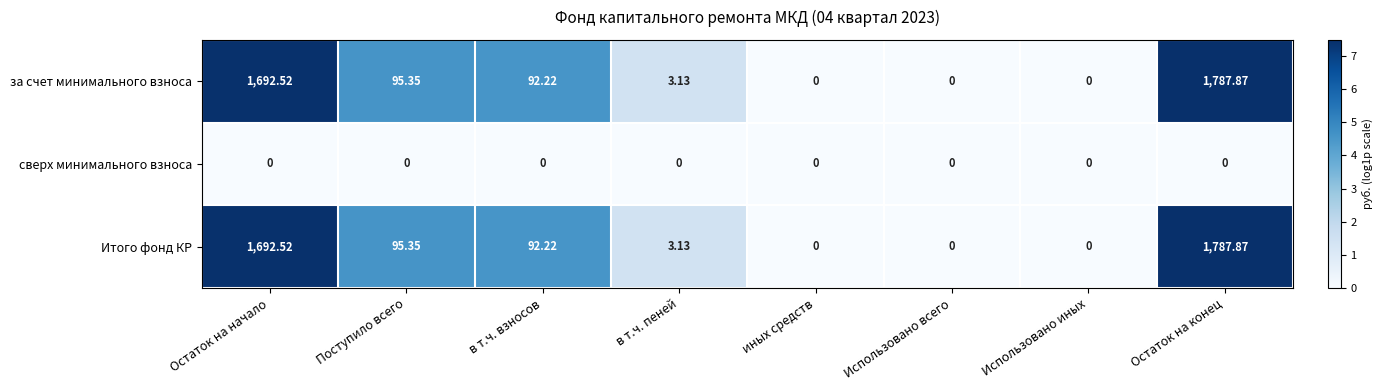

At which category is the sum across all series the highest?

Остаток на конец